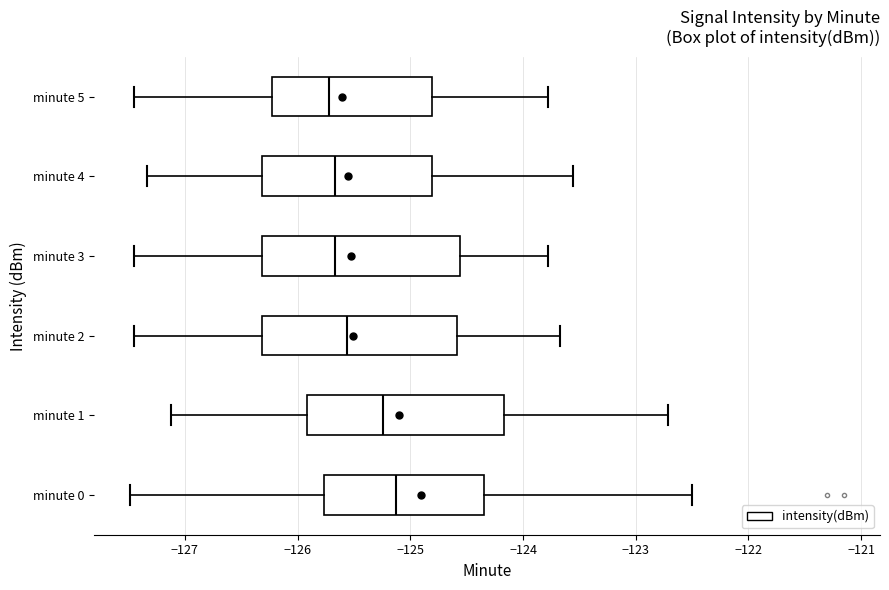

Where is the left edge of the box for minute 4 on the x-axis? The values are not printed on the chart, so give them approximately, as read against the axis.

-126.3